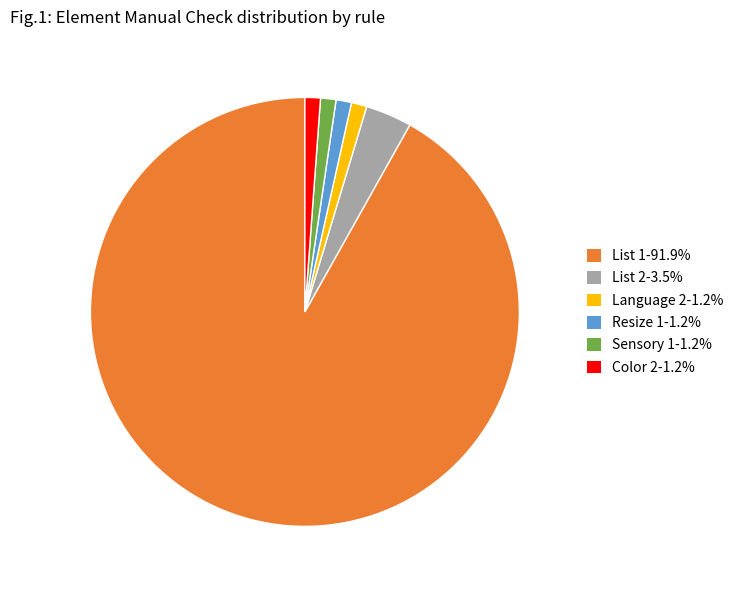

Is there a majority slice in this chart?

Yes